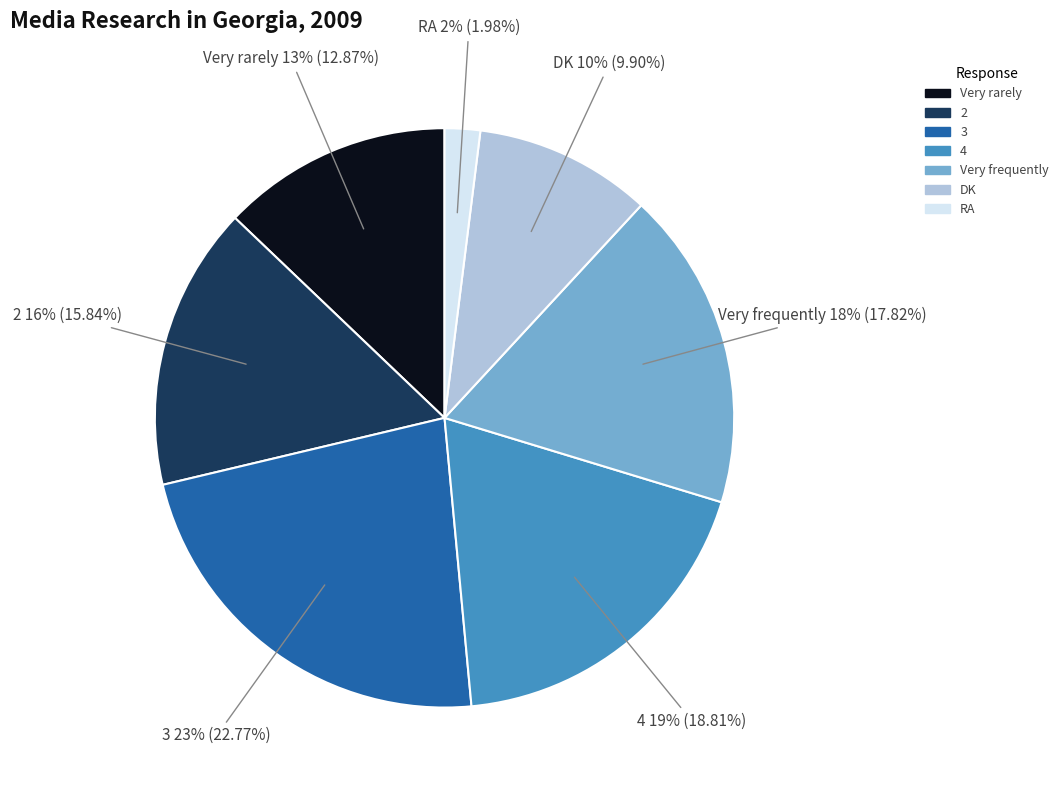

Do Very frequently and 3 together represent more than half of the pie?

No